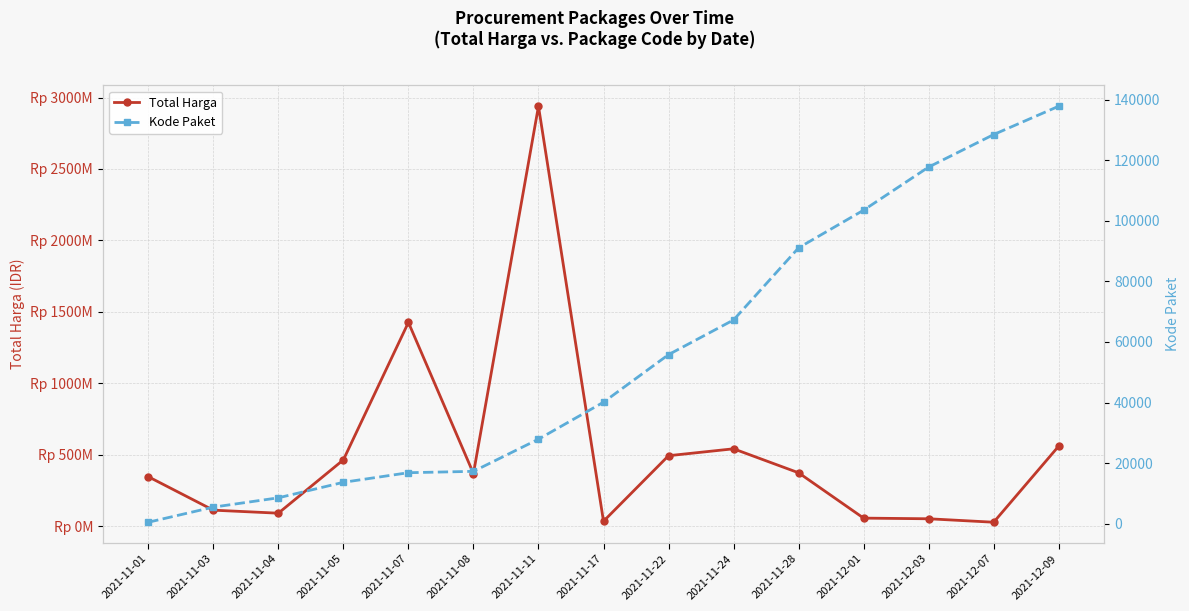

What is the lowest value of the Total Harga series?

27412000